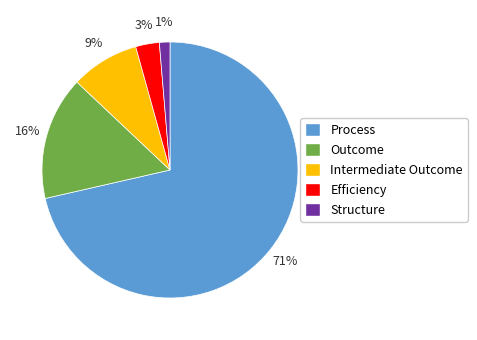

What is the majority slice?

Process